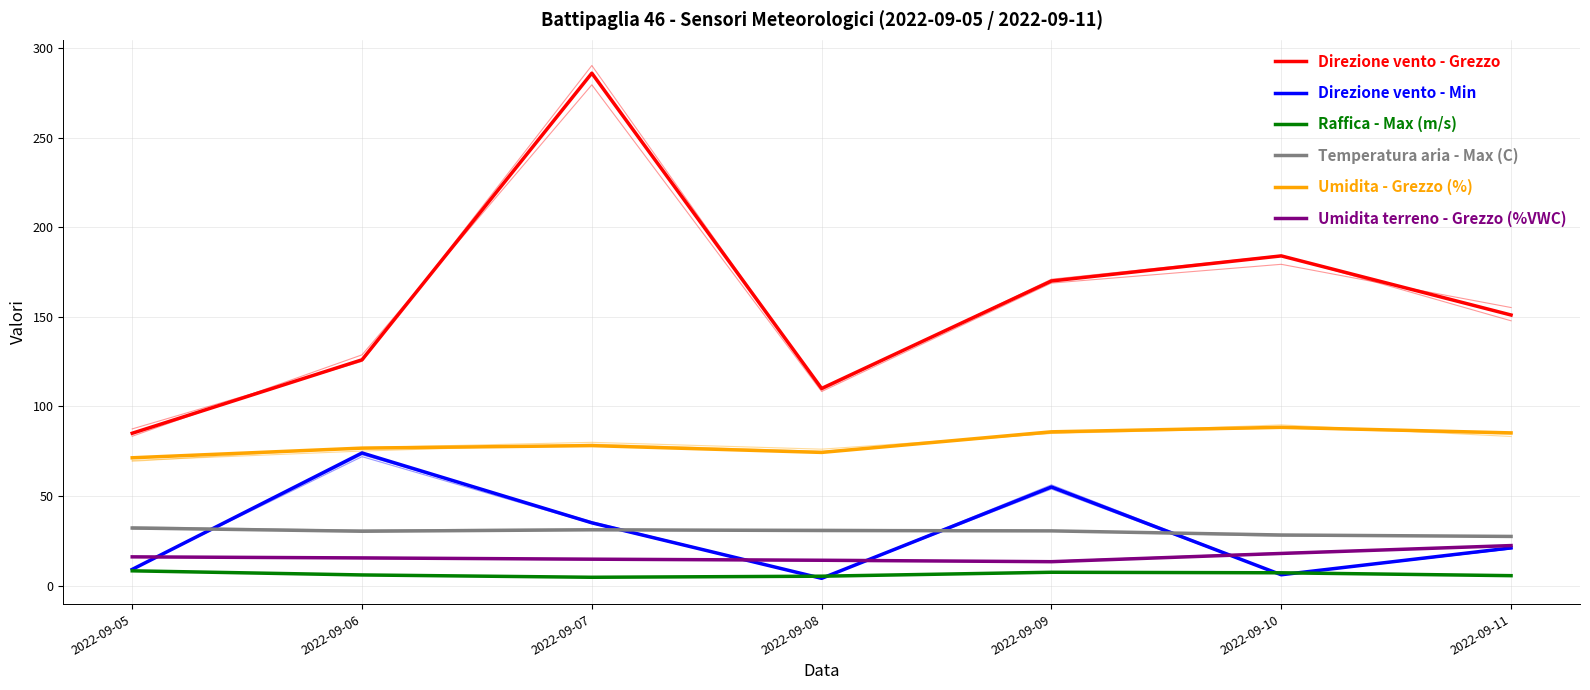

What is the total value across all series at 2022-09-08?

238.3